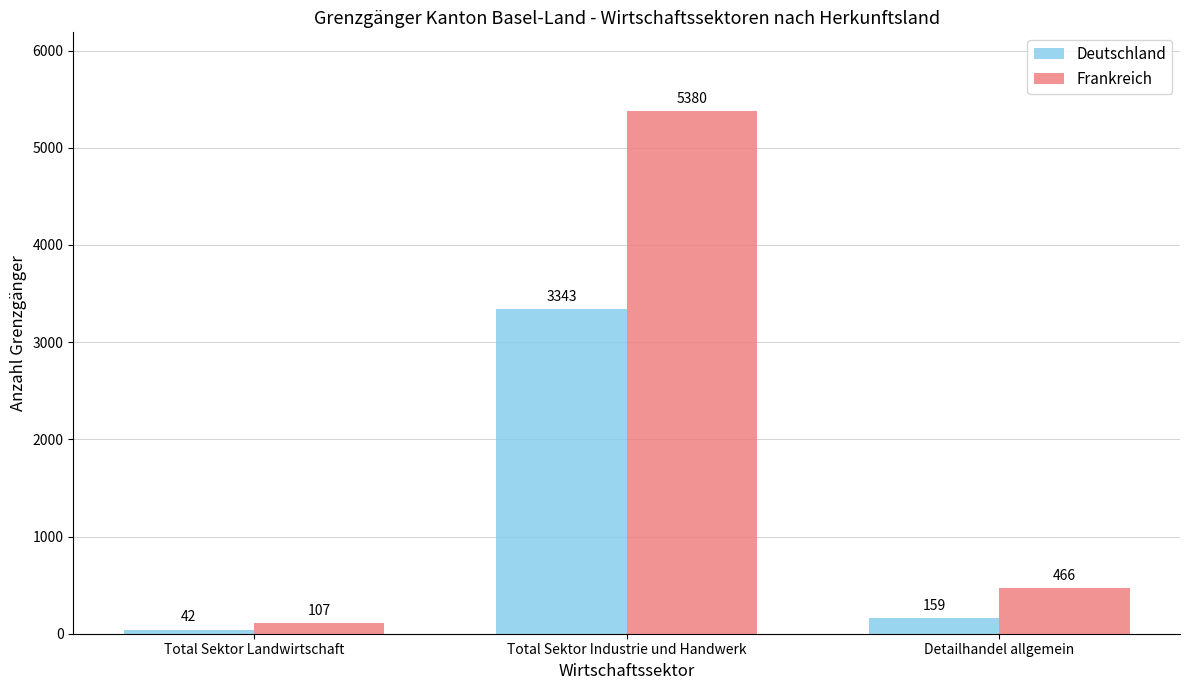

Which series has the widest spread of values?

Frankreich